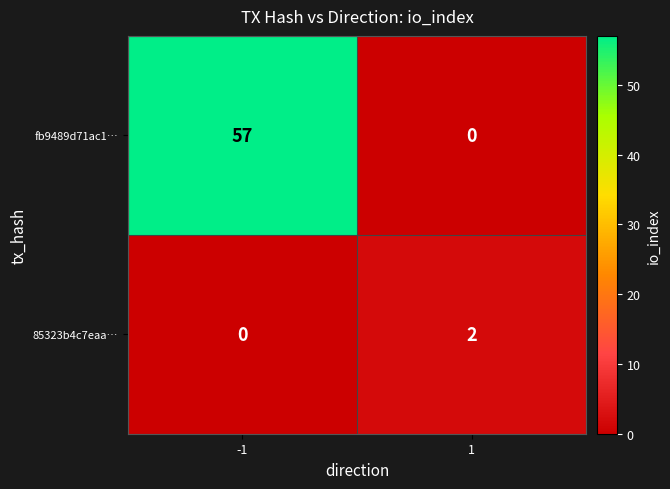

Which series has the widest spread of values?

fb9489d71ac1…